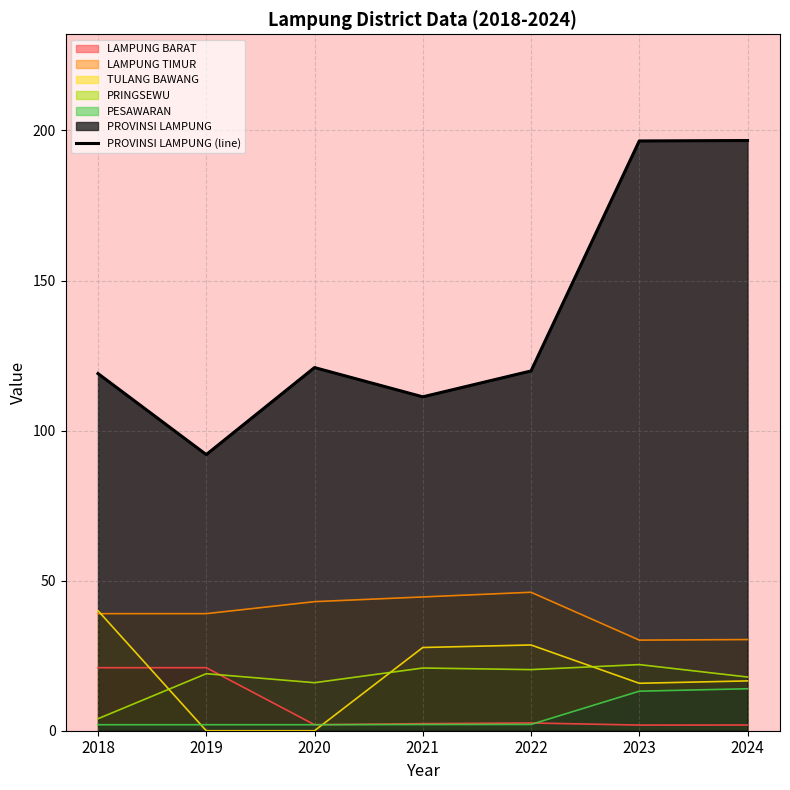

At which category does the data reach its first local valley?

2019